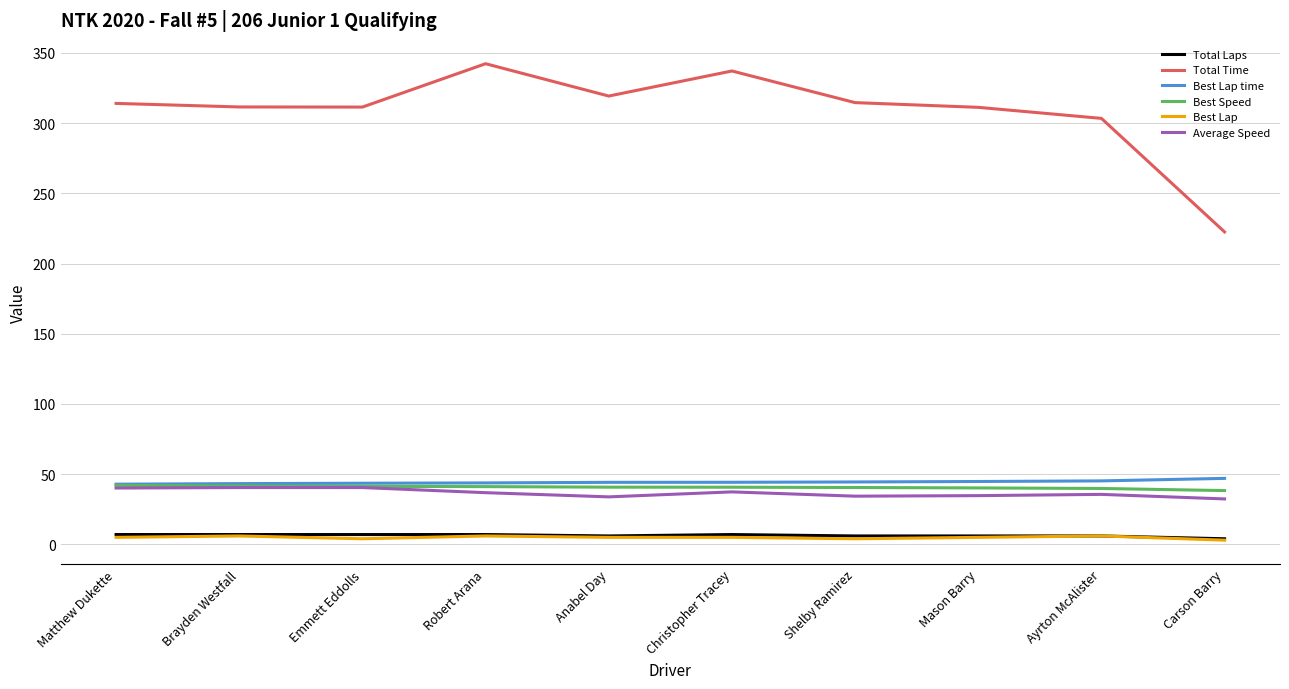

What are all the series names shown in the legend?

Total Laps, Total Time, Best Lap time, Best Speed, Best Lap, Average Speed